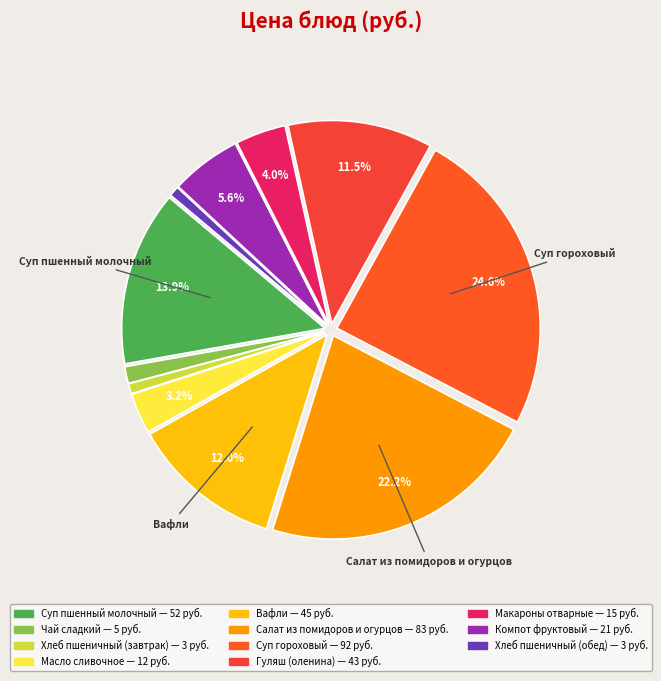

How much of the chart is everything except Масло сливочное?

96.8%